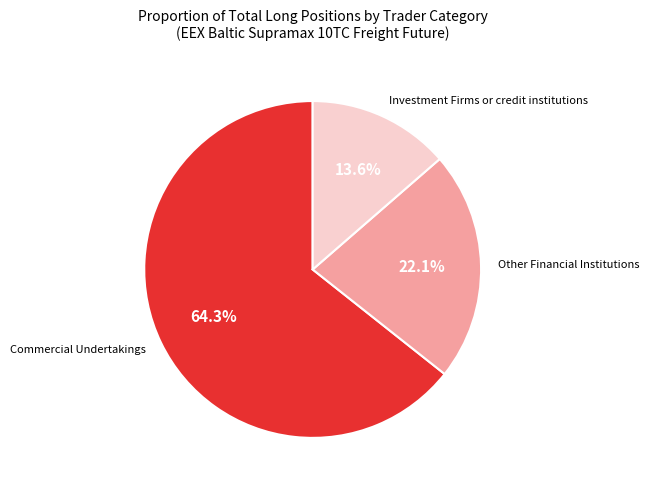

Does any single category account for the majority?

Yes